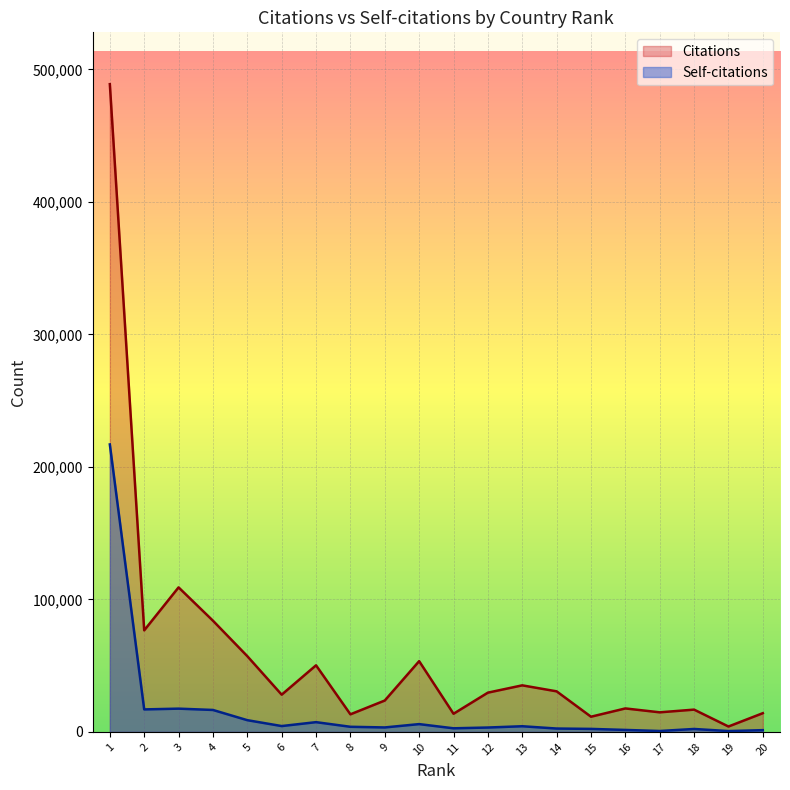

At which label does Citations first exceed 29628?

1